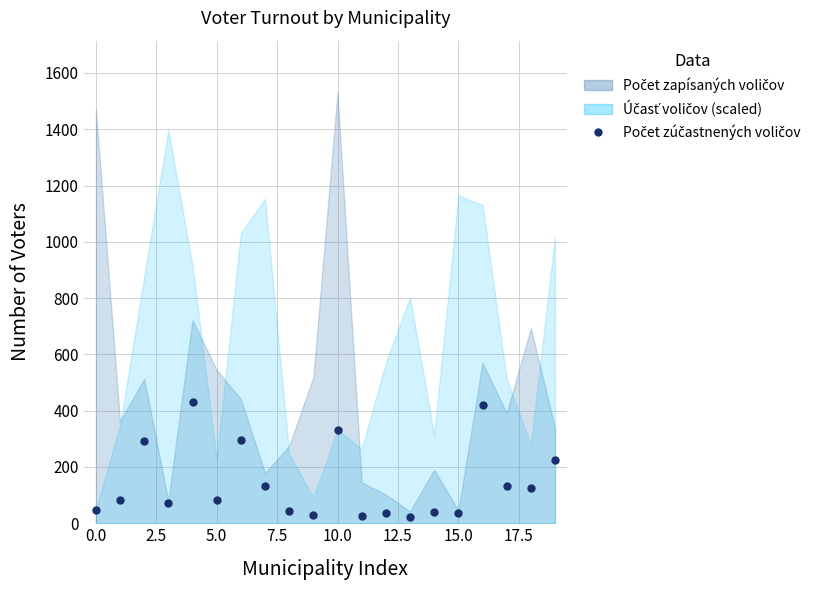

Reading left to right, extract all data points from this chart.

48	82	293	73	431	81	297	134	44	31	332	25	38	22	39	35	421	131	126	225